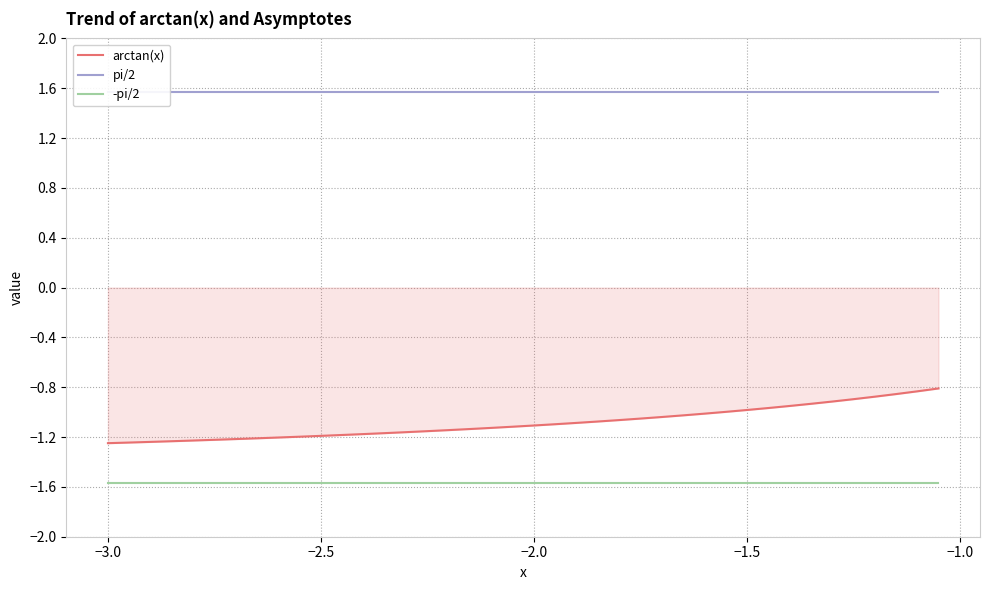

What is the difference between the second highest and minimum values in the arctan(x) series?

0.4